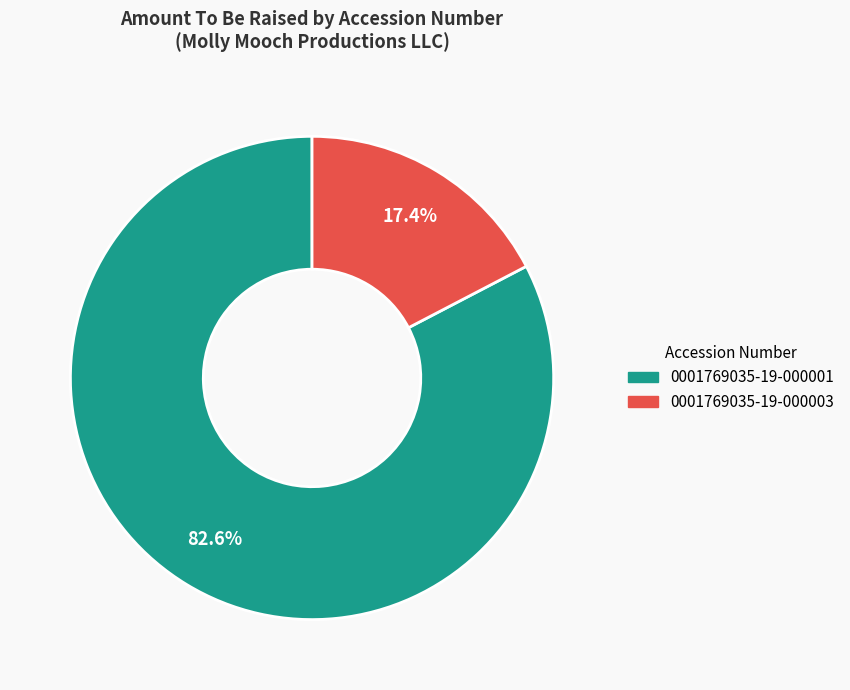

Is 0001769035-19-000003 the majority of the pie?

No